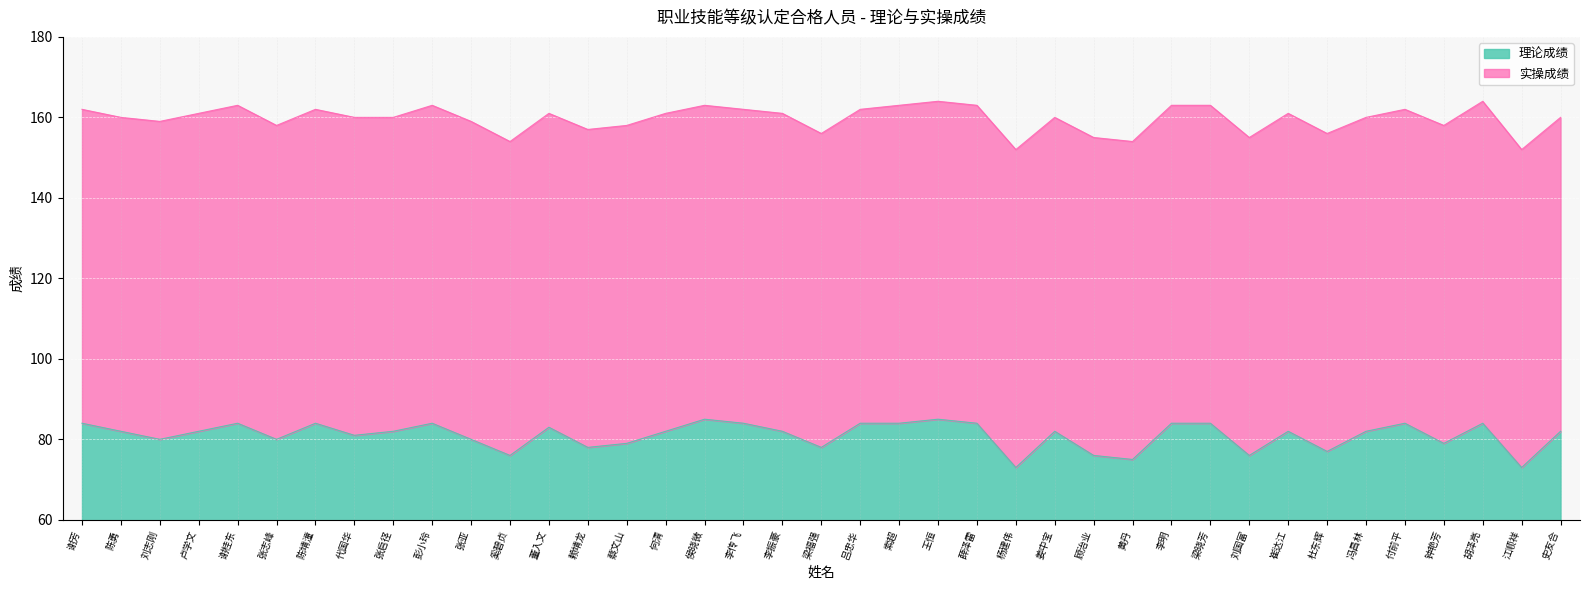

How many data points does each series have?

39